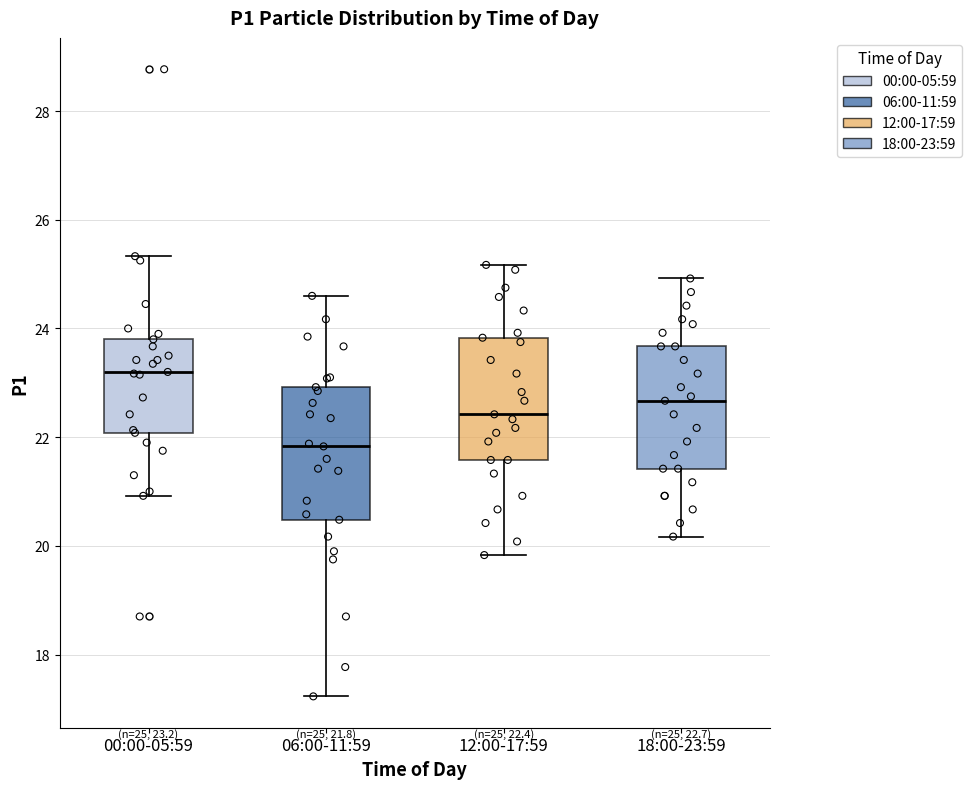

Which box has the lowest median line?

06:00-11:59